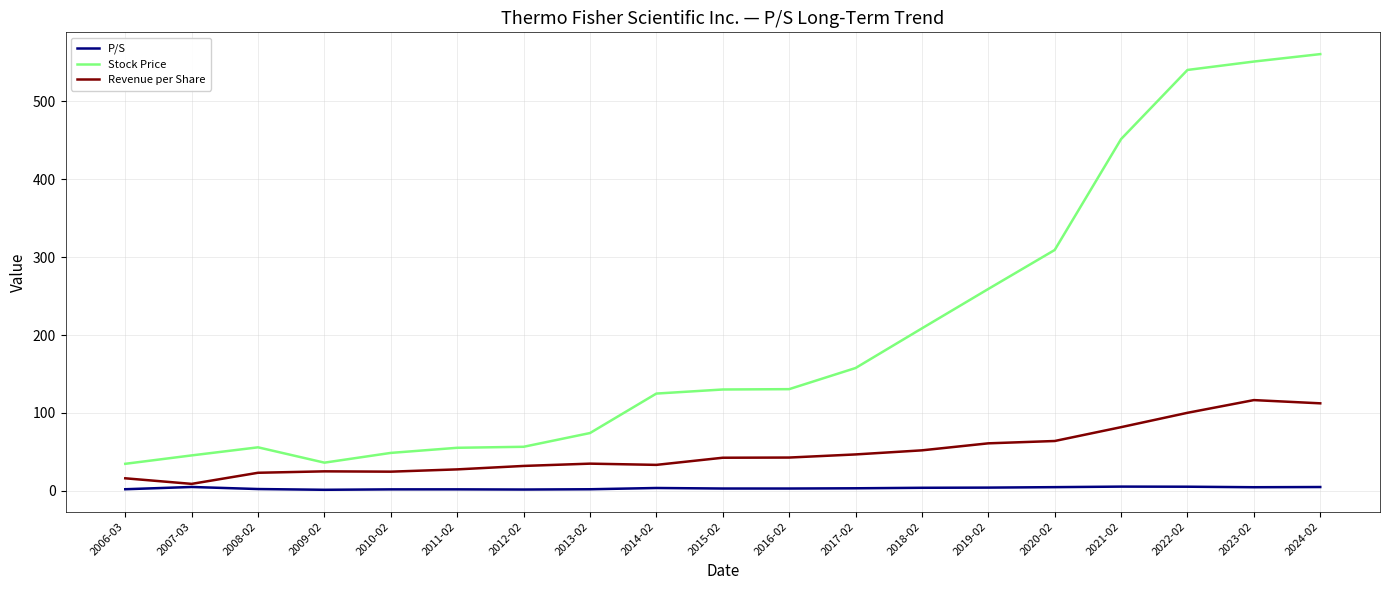

The Stock Price series shows 259.1 at 2019-02. True or false?

True